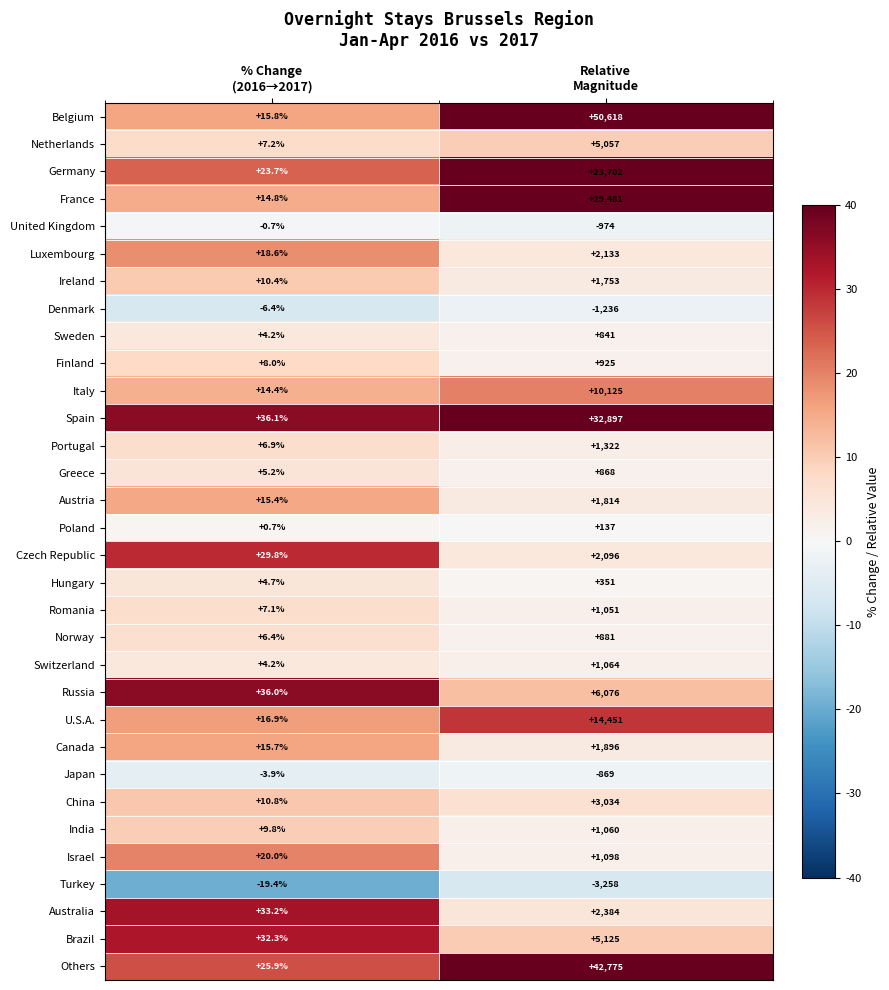

Which series has the widest spread of values?

Belgium